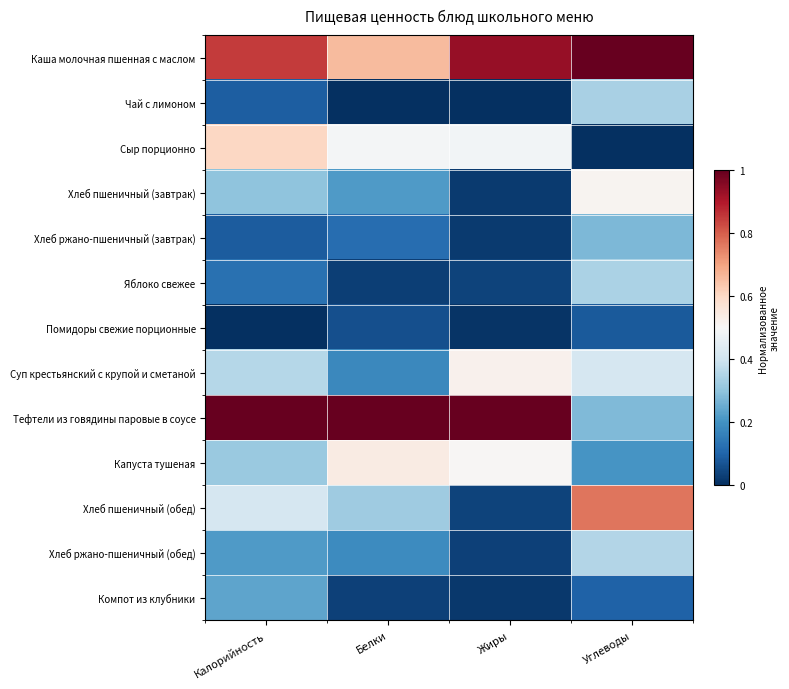

At Калорийность, list the series in order from smallest to largest.

Помидоры свежие порционные, Хлеб ржано-пшеничный (завтрак), Чай с лимоном, Яблоко свежее, Хлеб ржано-пшеничный (обед), Компот из клубники, Хлеб пшеничный (завтрак), Капуста тушеная, Суп крестьянский с крупой и сметаной, Хлеб пшеничный (обед), Сыр порционно, Каша молочная пшенная с маслом, Тефтели из говядины паровые в соусе